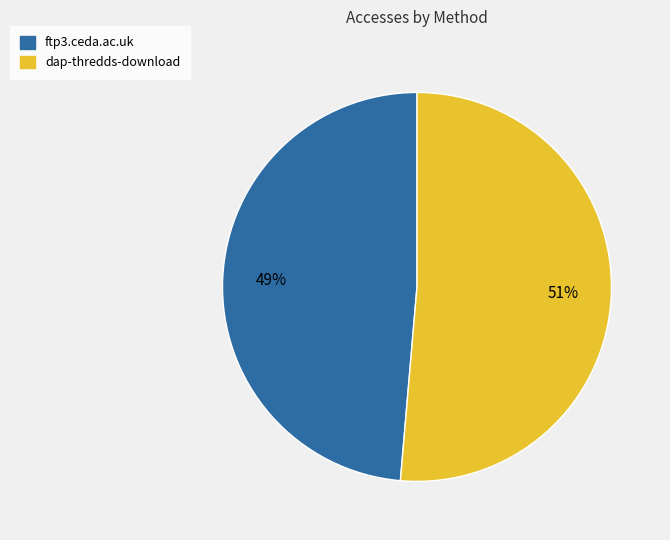

Is dap-thredds-download the majority of the pie?

Yes